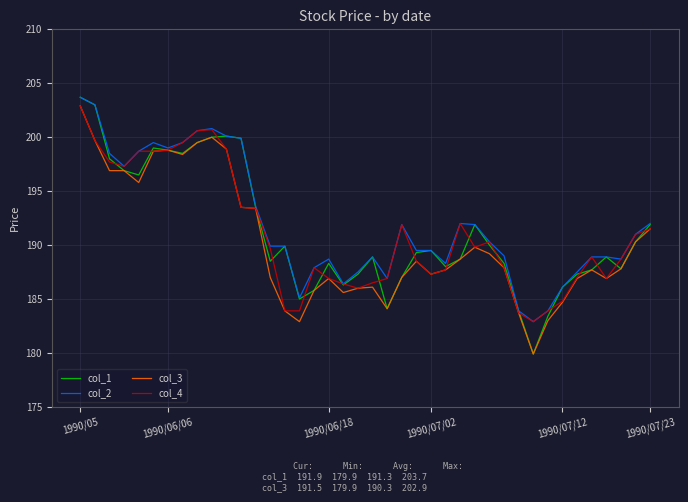

How many lines are shown in the chart?

4